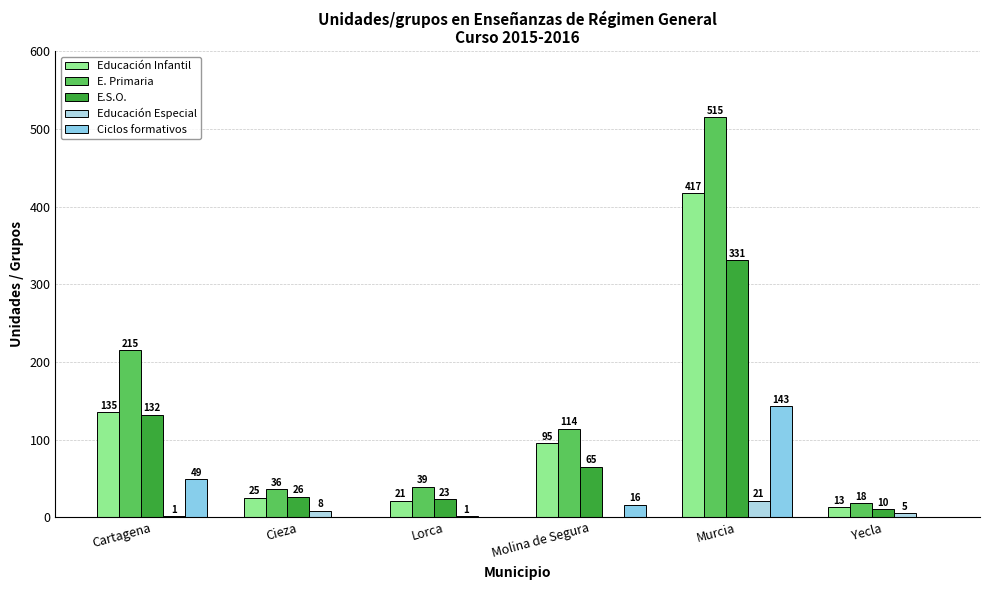

What position from the right is Cartagena?

6